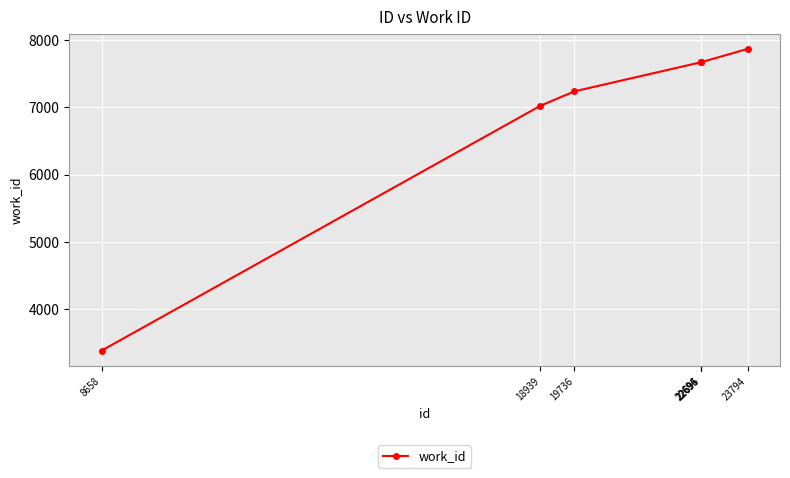

The value at 22696 is 11535. True or false?

False